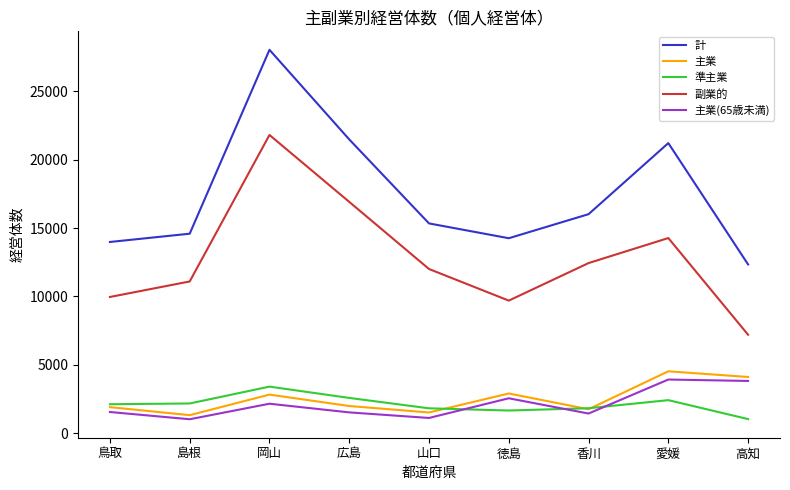

List the series in order of their peak value, highest first.

計, 副業的, 主業, 主業(65歳未満), 準主業